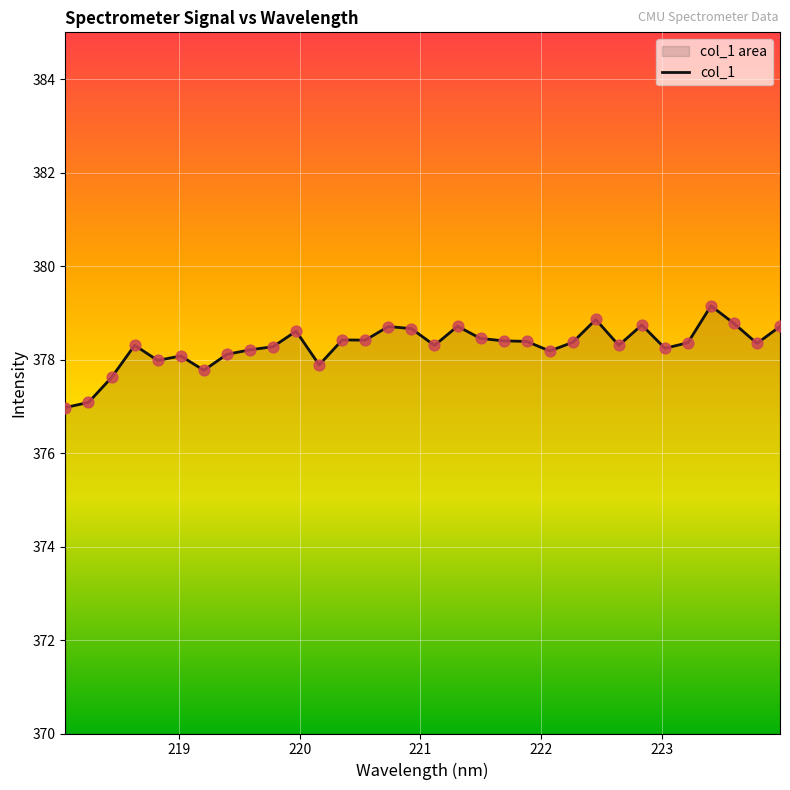

What is the smallest value displayed?

377.0